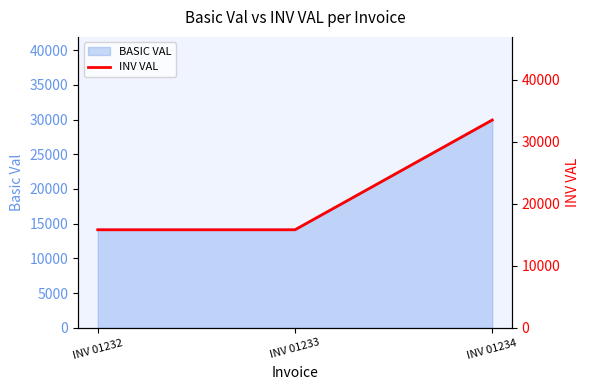

What is the greatest value displayed?

33521.6